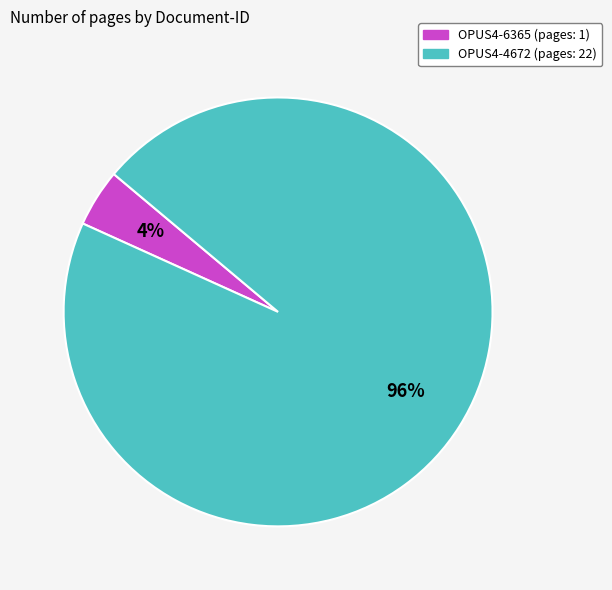

What percentage is the OPUS4-4672 slice, to the nearest percent?

96%